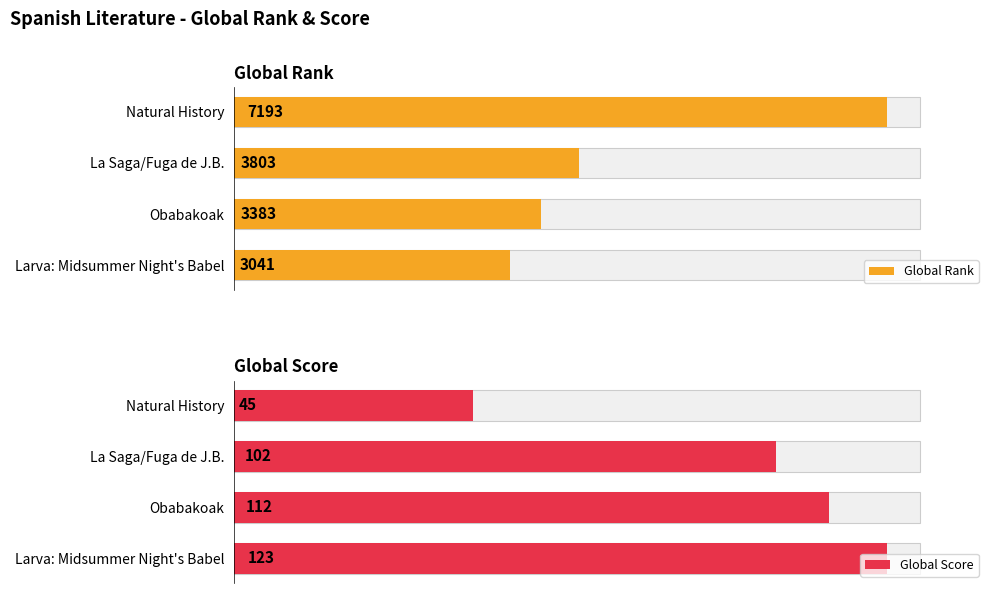

What is the sum of all Global Rank values?

17420